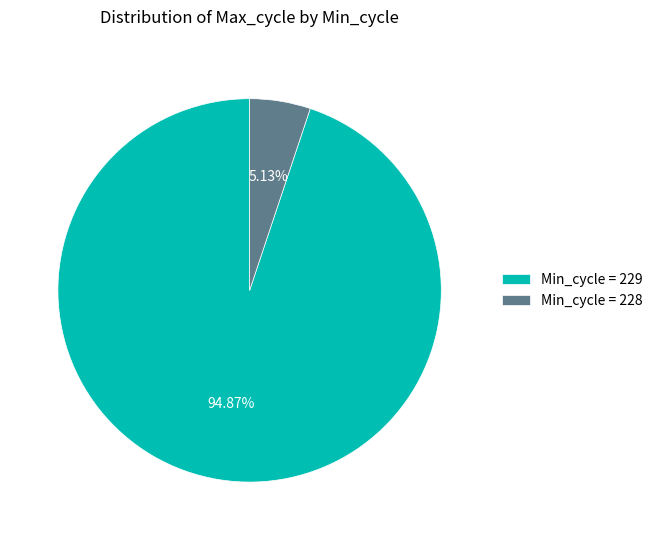

Approximately how many times larger is the value at Min_cycle = 229 compared to Min_cycle = 228?

18.5